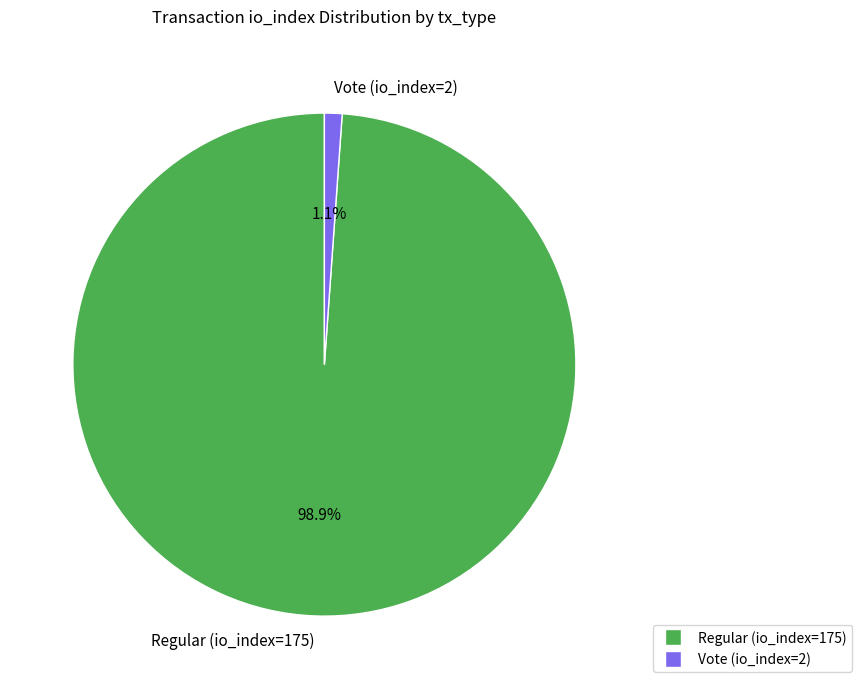

True or false: Regular (io_index=175) accounts for 89% of the total.

False